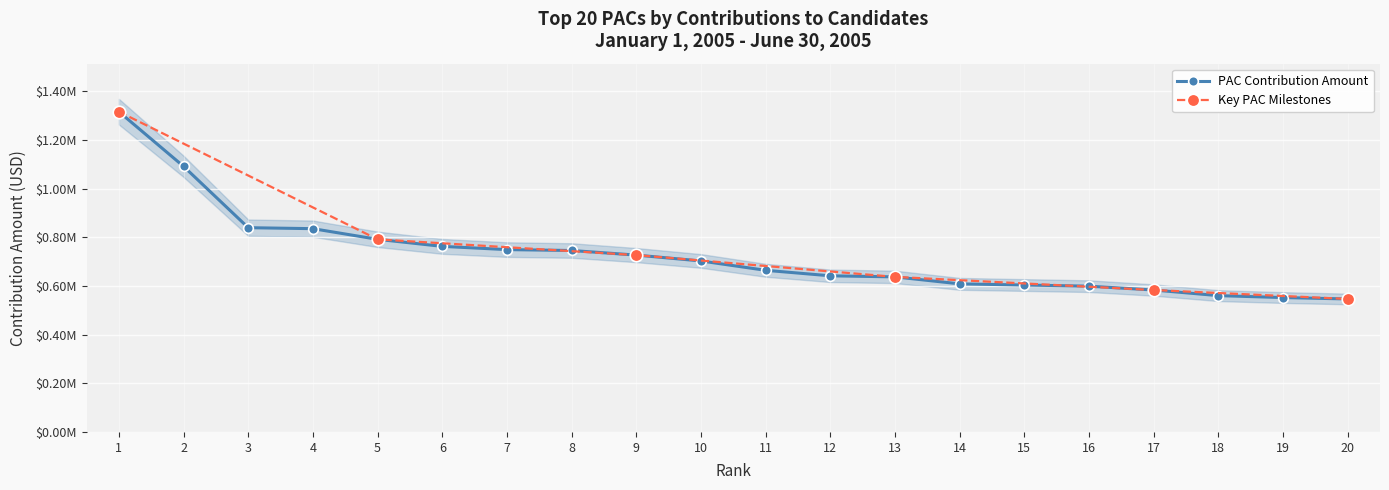

What is the greatest value displayed?

1315469.8